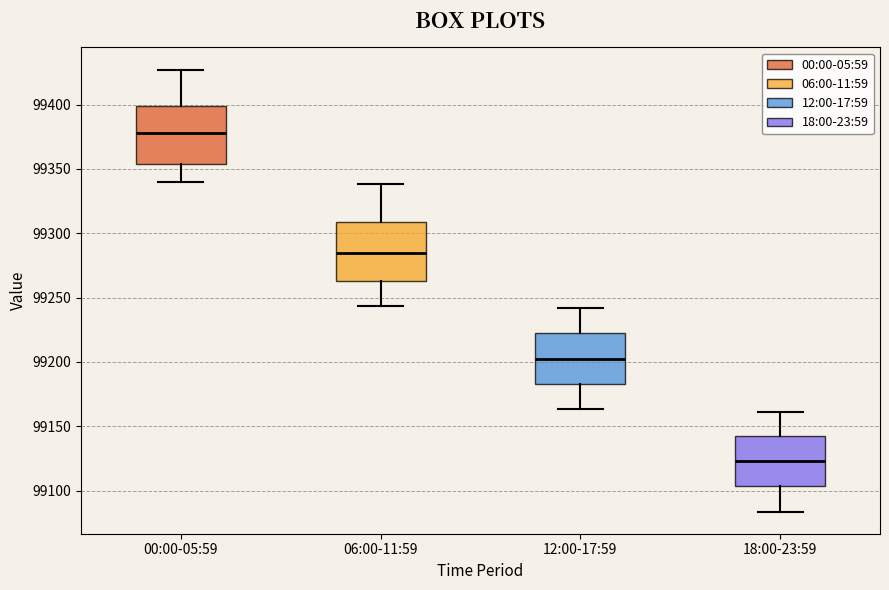

Reading left to right, read every box against the y-axis: the position of its median line, the range the box covers, and the ends of its whiskers. The values are not printed on the chart, so give them approximately, as read against the axis.

00:00-05:59: median 99380, box 99355 to 99400, whiskers 99340 to 99425
06:00-11:59: median 99285, box 99265 to 99310, whiskers 99245 to 99340
12:00-17:59: median 99200, box 99185 to 99220, whiskers 99165 to 99240
18:00-23:59: median 99125, box 99105 to 99140, whiskers 99085 to 99160